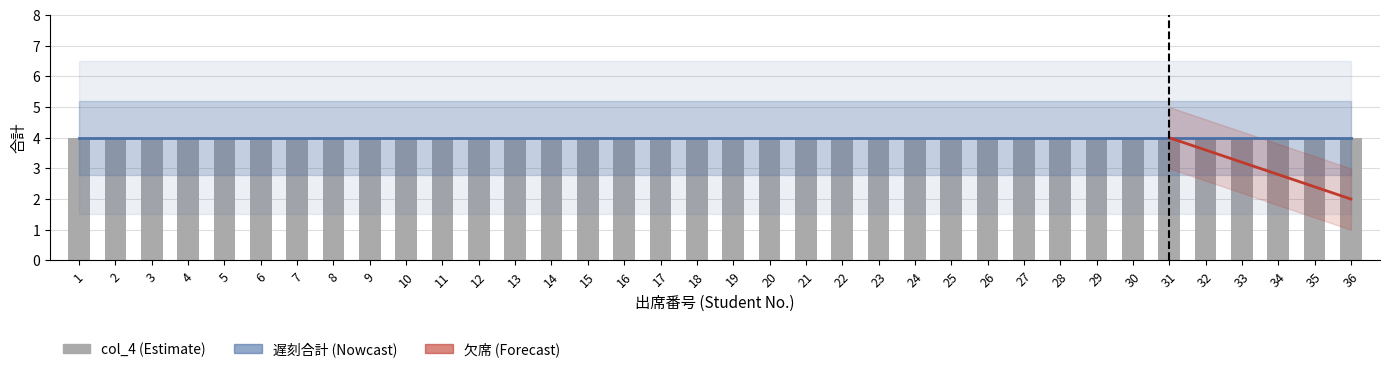

Which series has the largest total across all categories?

遅刻合計